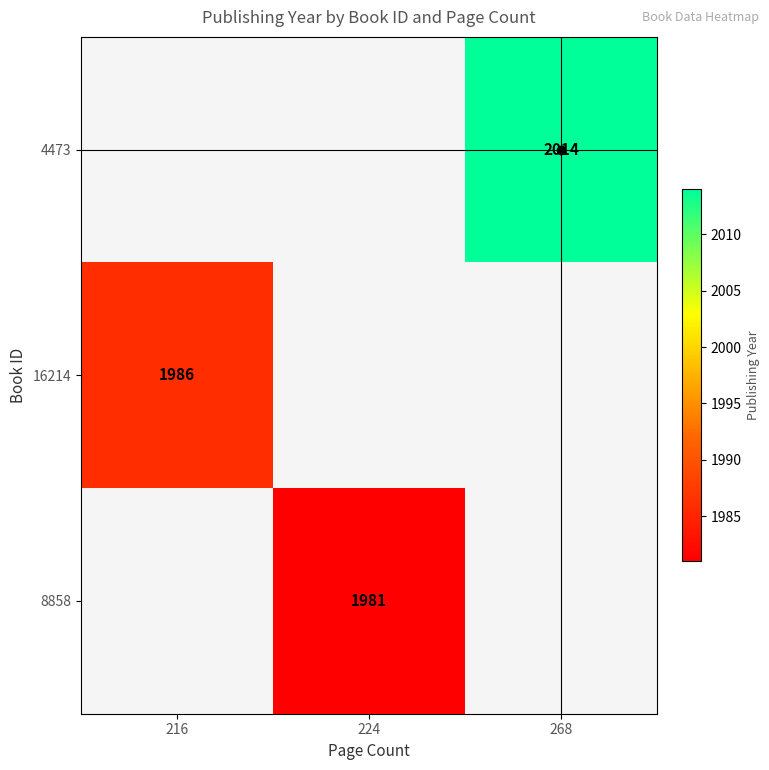

Read the 16214 value at 216.

1986.0